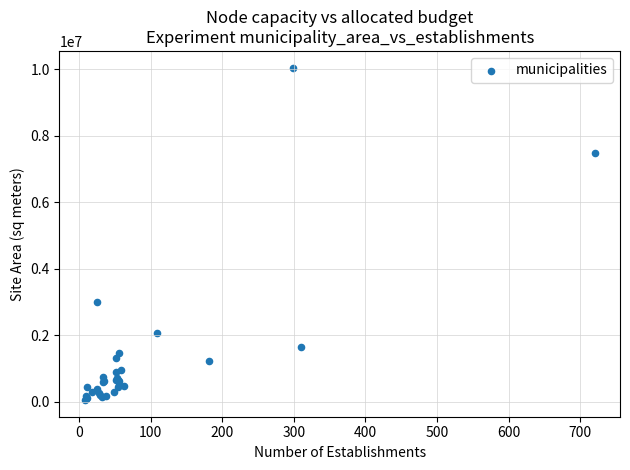

What Y value in the scatter plot is closest to 5048505?

2990467